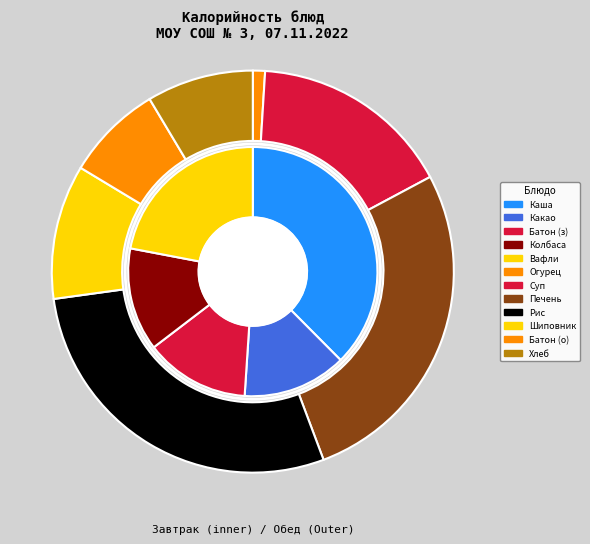

How many segments does this pie chart have?

12